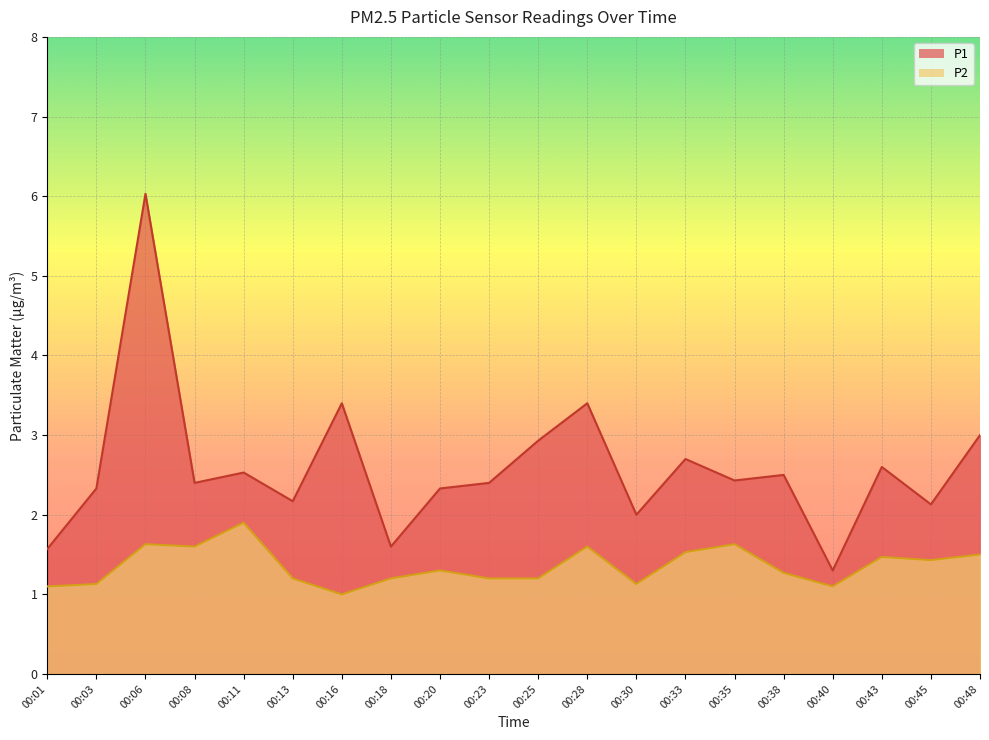

What is the value of the P1 point at the 1st from the left?

1.6